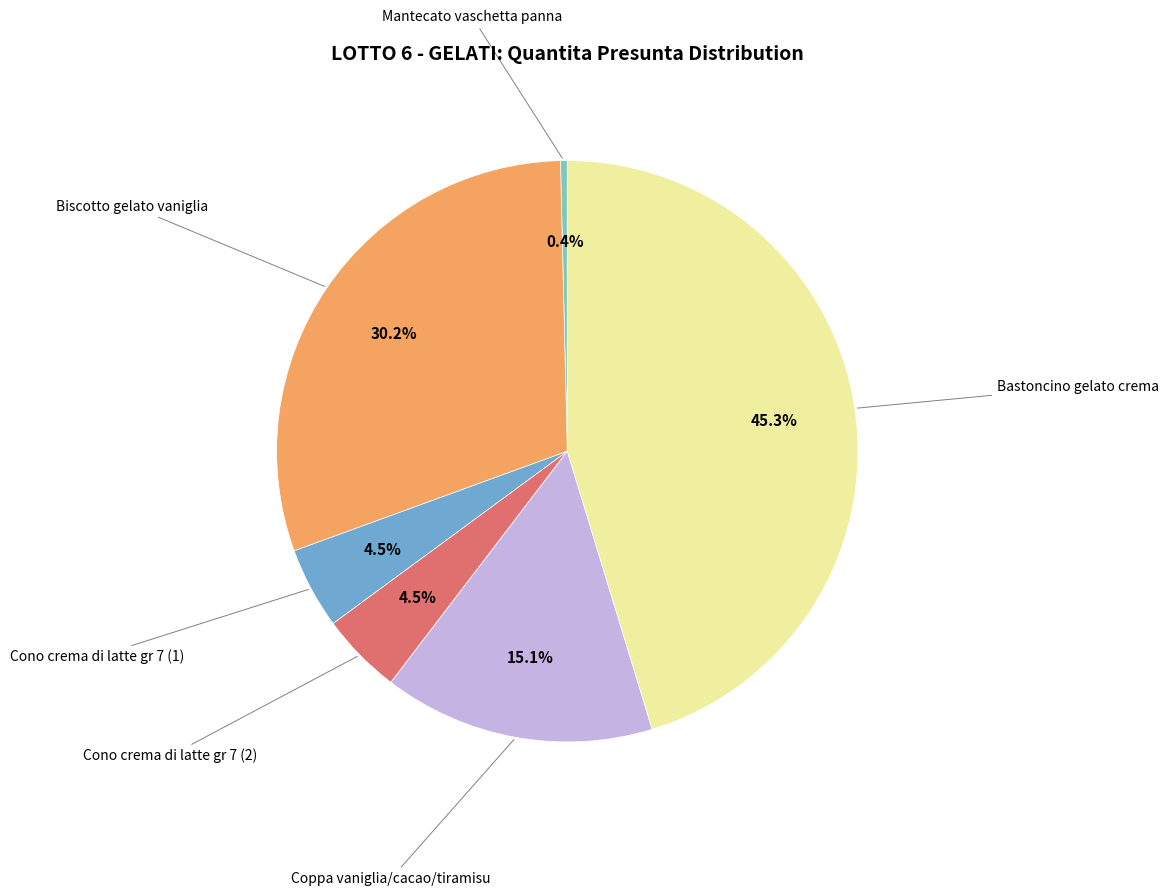

How many segments does this pie chart have?

6